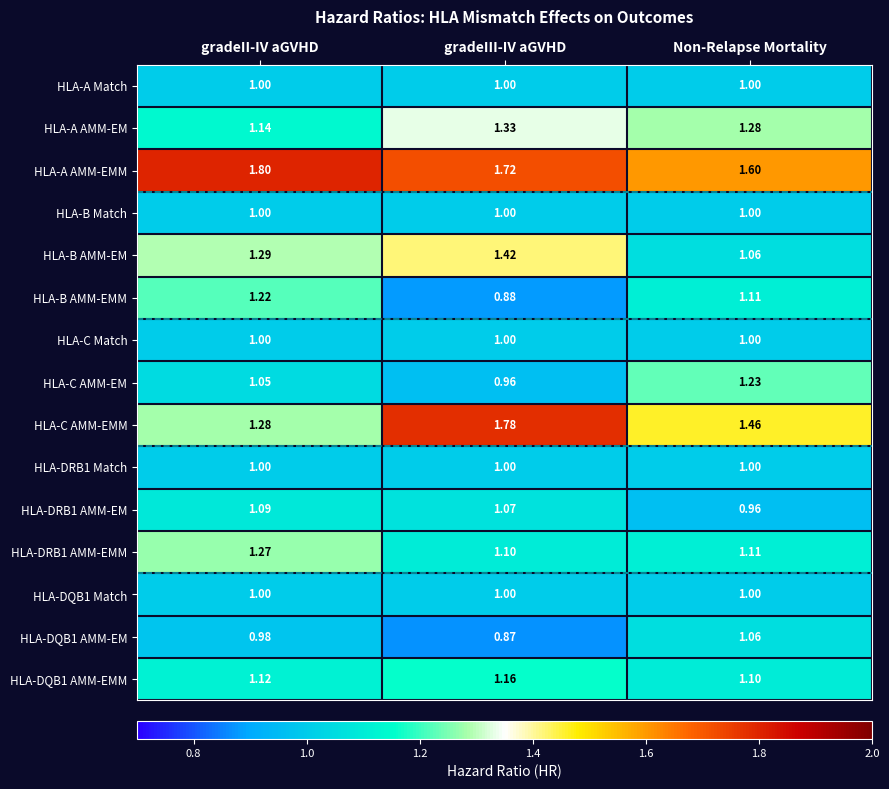

Rank the categories by HLA-B AMM-EMM value from highest to lowest.

gradeII-IV aGVHD, Non-Relapse Mortality, gradeIII-IV aGVHD